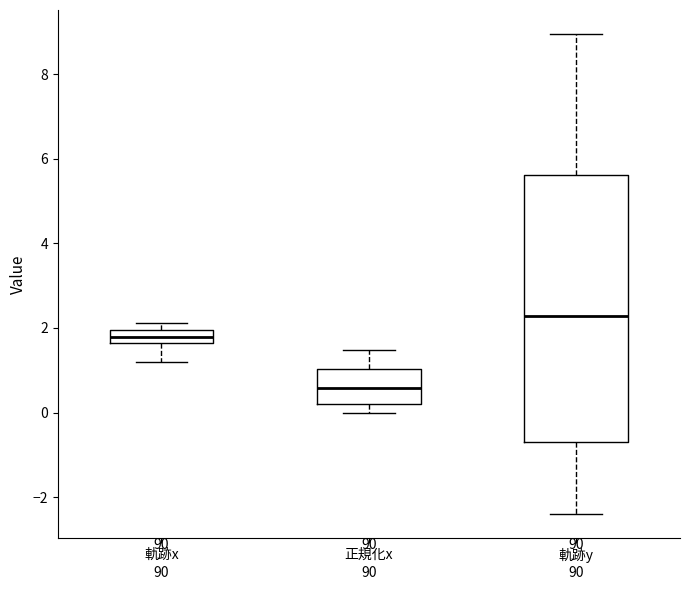

Reading left to right, transcribe this box plot: for each box, give where its median line is, the range the box spans, and where its two whiskers end, as read against the y-axis. The values are not printed on the chart, so give them approximately, as read against the axis.

軌跡x: median 1.8, box 1.6 to 2.0, whiskers 1.2 to 2.2
正規化x: median 0.6, box 0.2 to 1.0, whiskers 0.0 to 1.4
軌跡y: median 2.2, box -0.6 to 5.6, whiskers -2.4 to 9.0